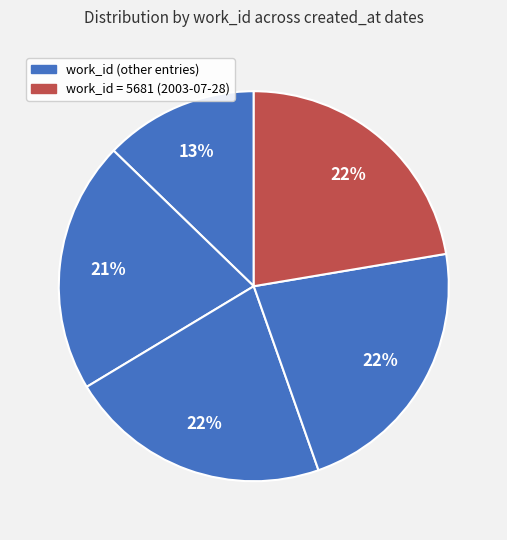

Count the number of slices in the pie.

5